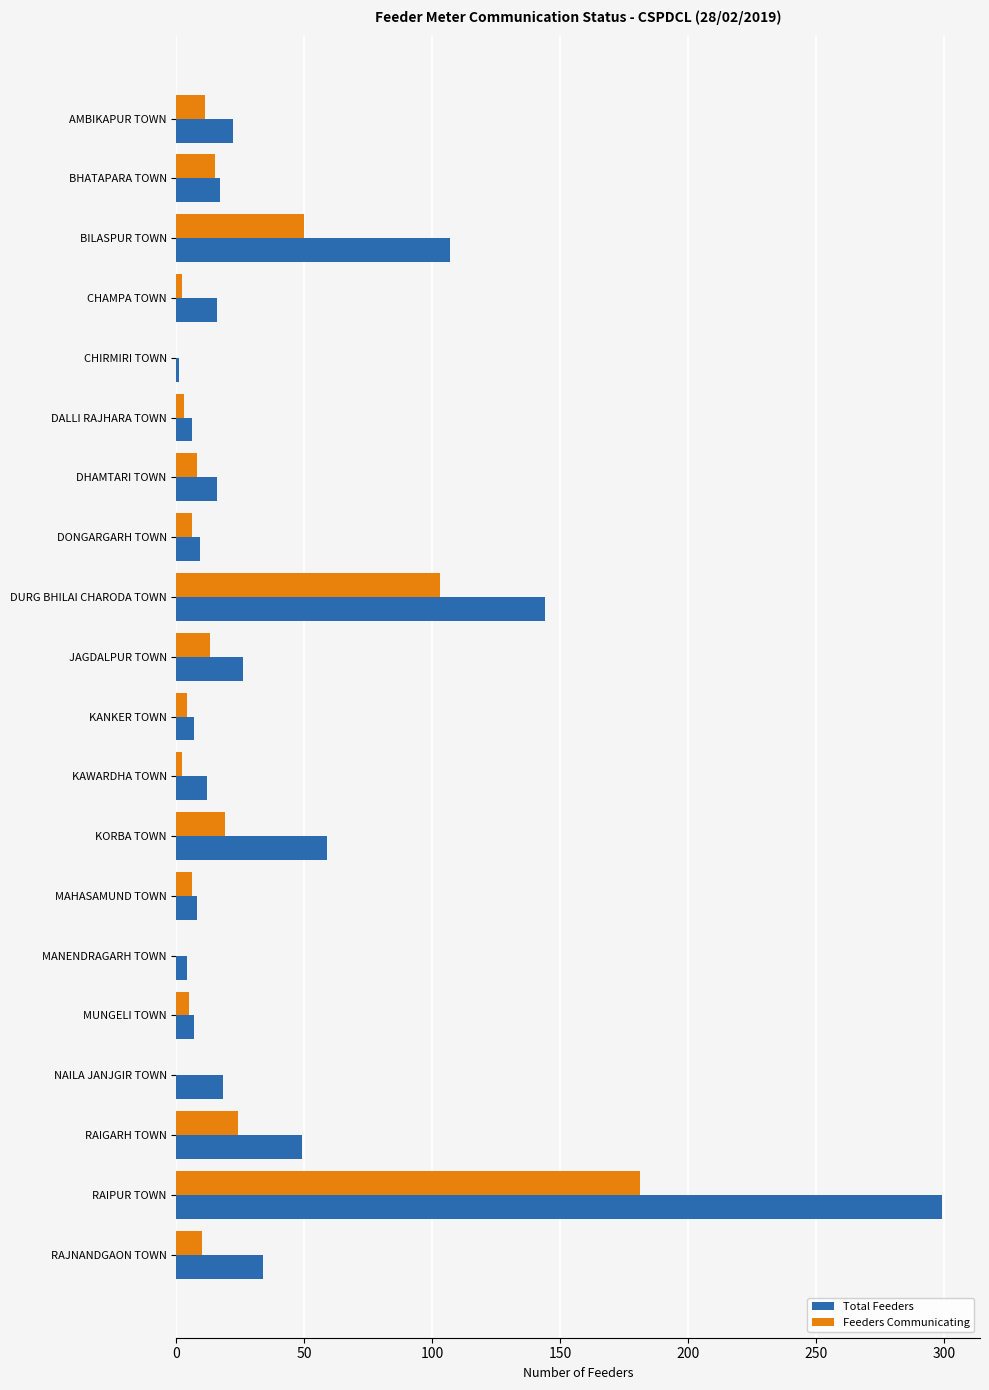

How many categories are shown in the chart?

20